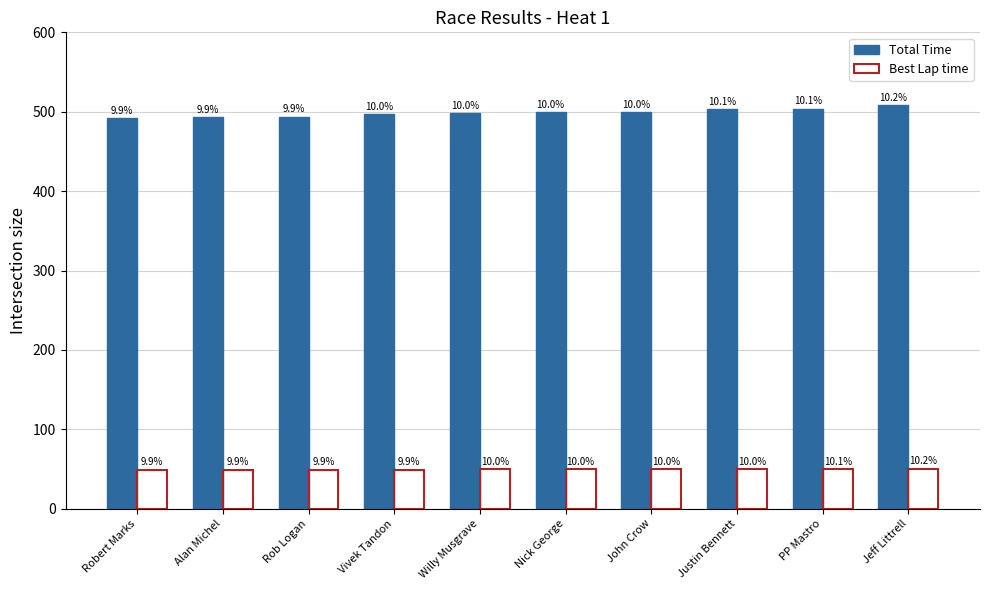

What is the difference between the Best Lap time values at Jeff Littrell and Vivek Tandon?

1.2